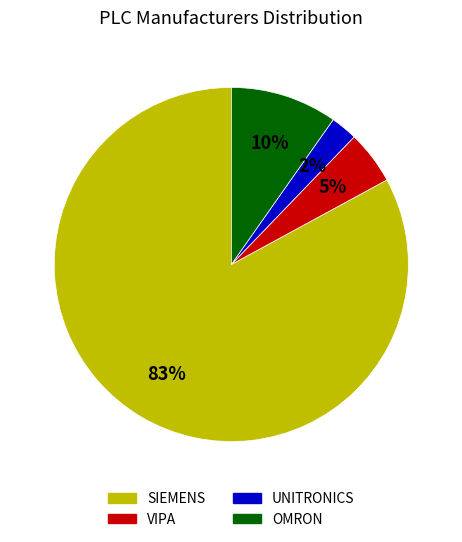

Between UNITRONICS and OMRON, which is larger?

OMRON